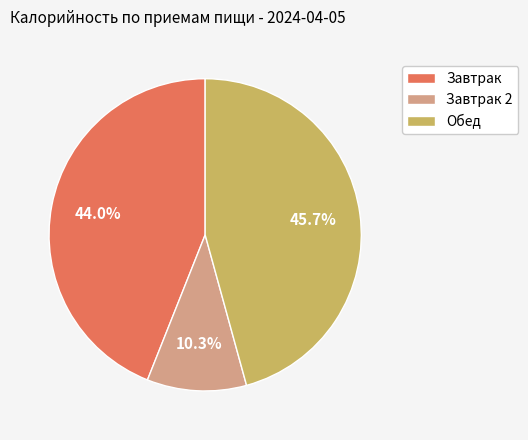

What portion of the pie excludes Обед?

54.3%